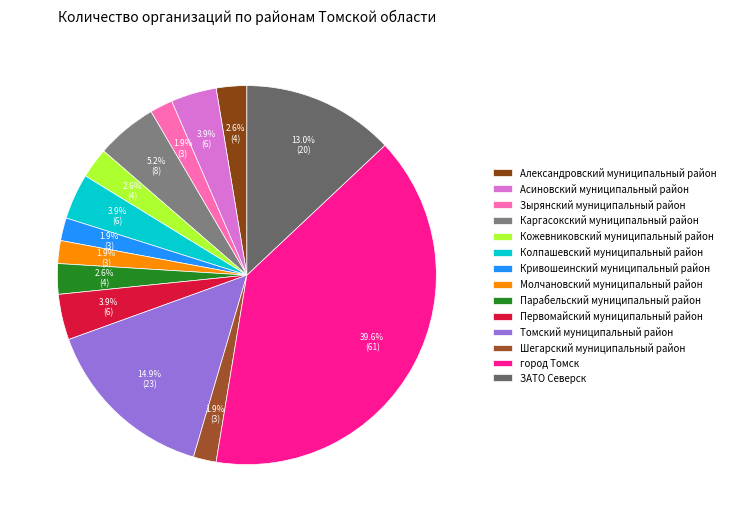

Rank the categories by value from highest to lowest.

город Томск, Томский муниципальный район, ЗАТО Северск, Каргасокский муниципальный район, Асиновский муниципальный район, Колпашевский муниципальный район, Первомайский муниципальный район, Александровский муниципальный район, Кожевниковский муниципальный район, Парабельский муниципальный район, Зырянский муниципальный район, Кривошеинский муниципальный район, Молчановский муниципальный район, Шегарский муниципальный район